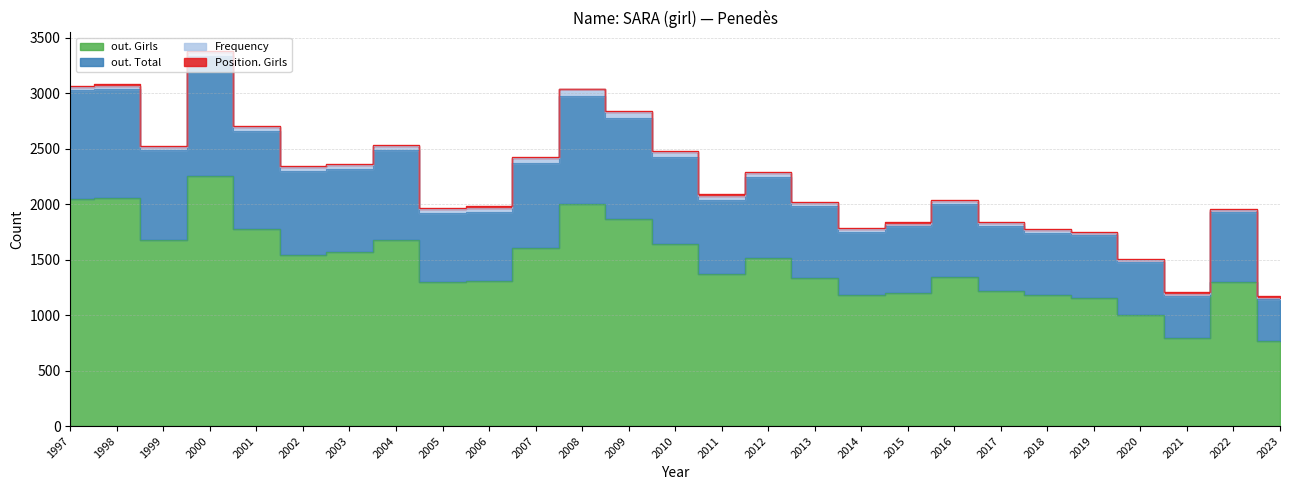

Which series has the widest spread of values?

out. Total